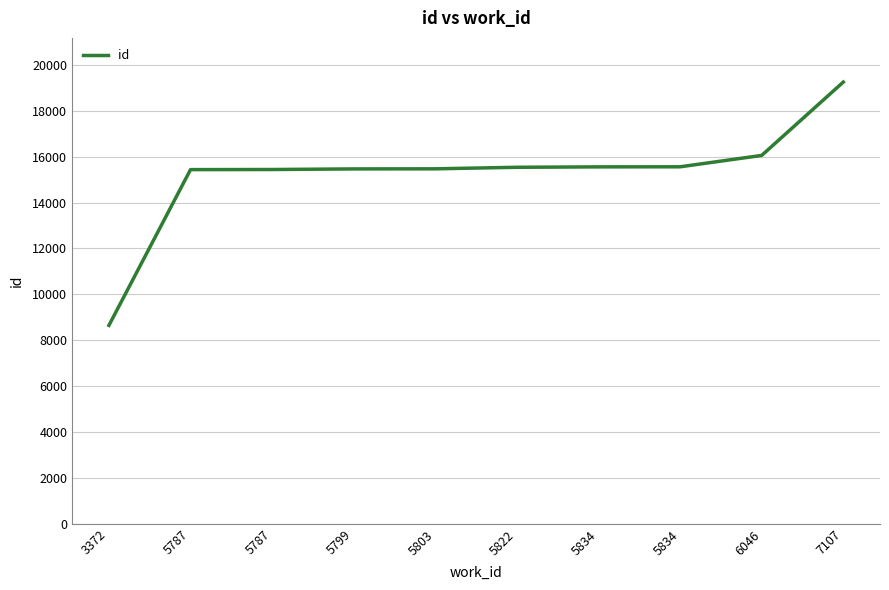

What is the value of the 7th point from the left?

15556